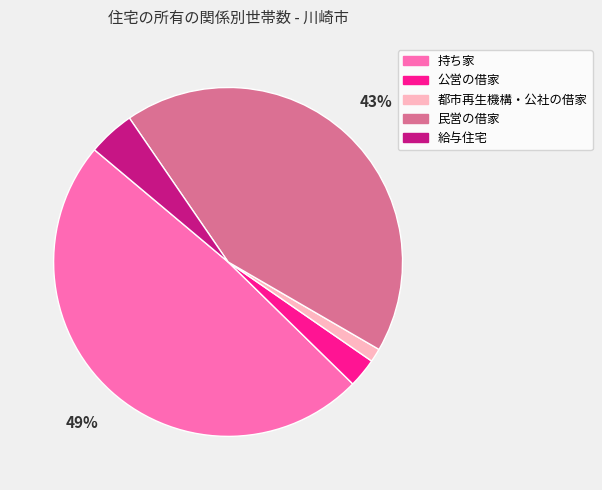

What is the largest slice in the pie chart?

持ち家